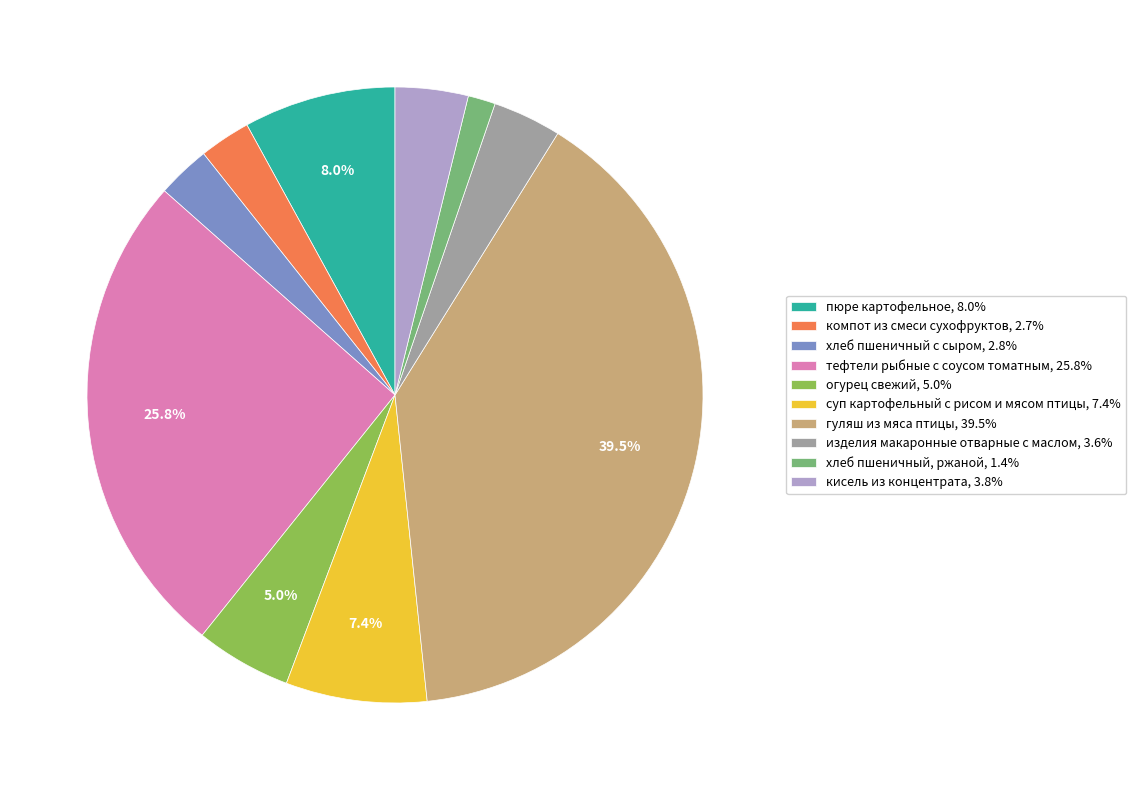

Is the sum of изделия макаронные отварные с маслом, 3.6% and гуляш из мяса птицы, 39.5% greater than half?

No